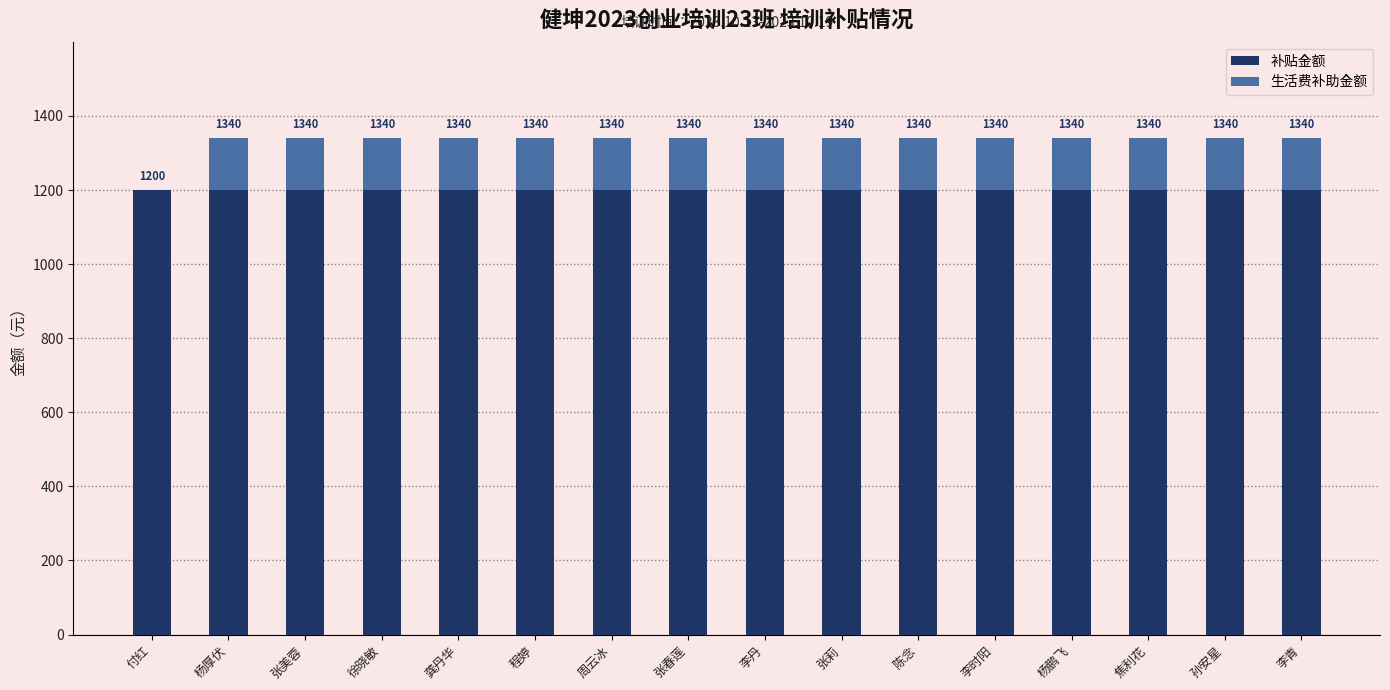

Are the bars grouped side by side (vs. stacked)?

No